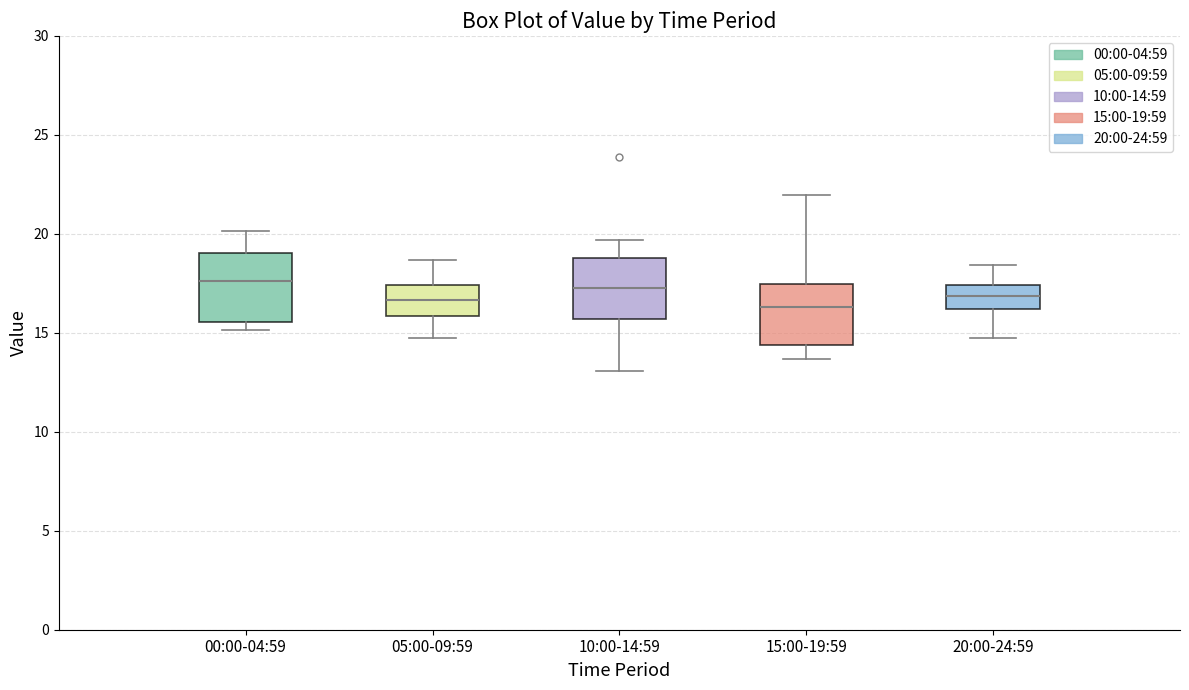

Reading left to right, read every box against the y-axis: the position of its median line, the range the box covers, and the ends of its whiskers. The values are not printed on the chart, so give them approximately, as read against the axis.

00:00-04:59: median 17.5, box 15.5 to 19.0, whiskers 15.0 to 20.0
05:00-09:59: median 16.5, box 16.0 to 17.5, whiskers 14.5 to 18.5
10:00-14:59: median 17.5, box 15.5 to 19.0, whiskers 13.0 to 19.5
15:00-19:59: median 16.5, box 14.5 to 17.5, whiskers 13.5 to 22.0
20:00-24:59: median 17.0, box 16.0 to 17.5, whiskers 14.5 to 18.5